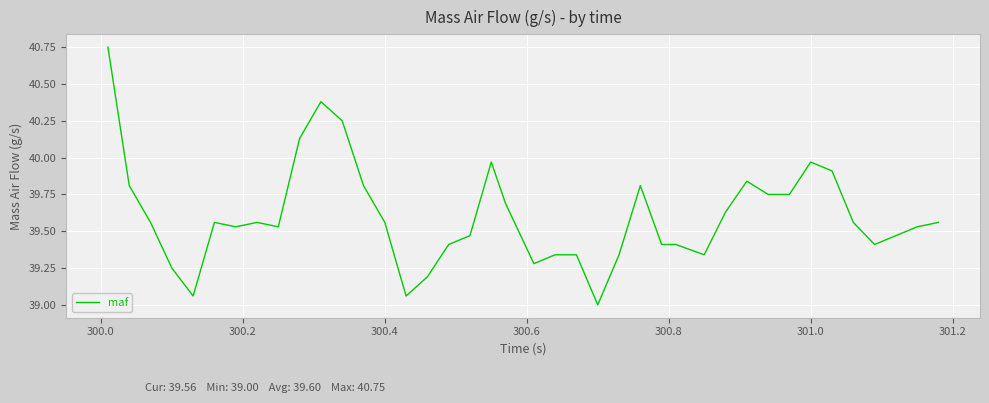

What is the minimum value shown in the chart?

39.0